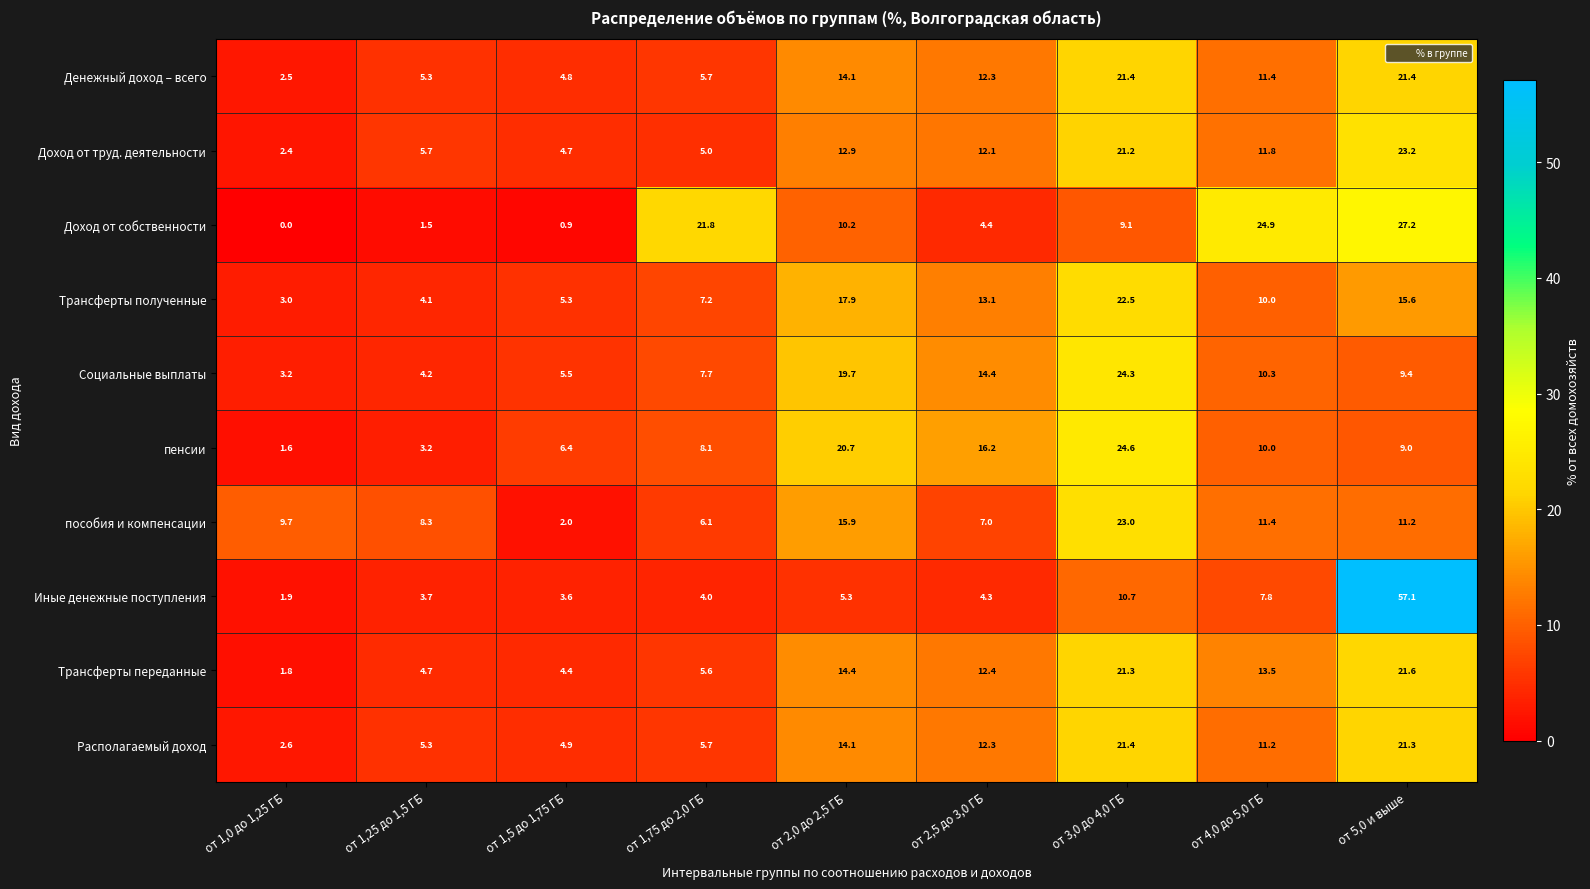

What is the approximate value of Доход от собственности at от 1,25 до 1,5 ГБ?

1.5